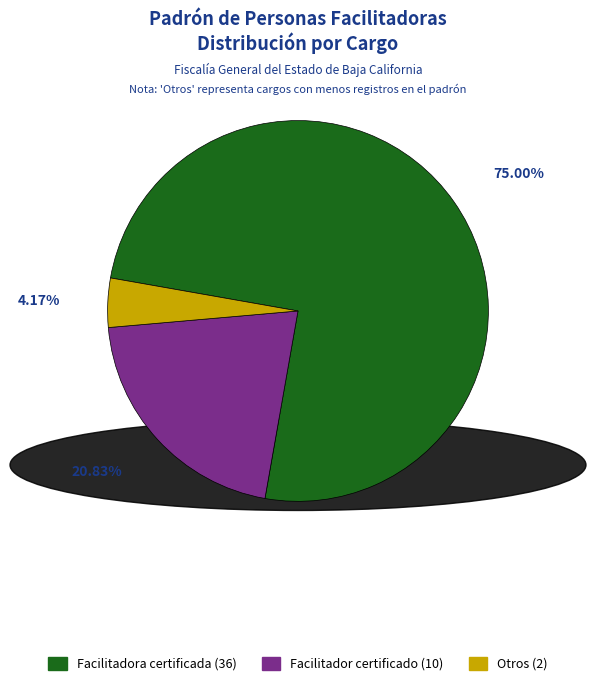

Do Facilitador certificado and Otros together represent more than half of the pie?

No